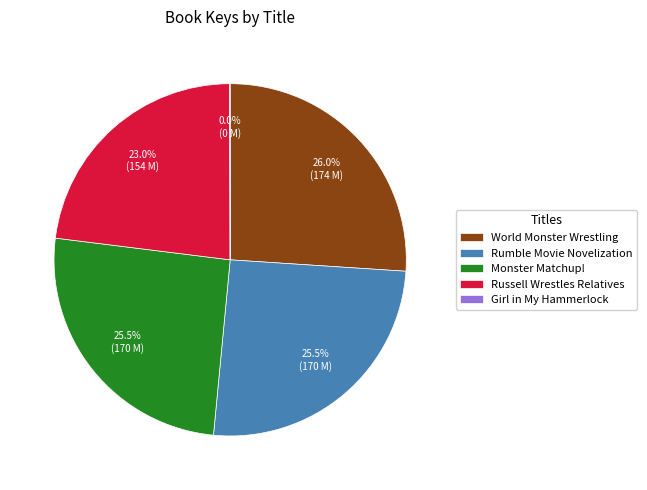

Which category has the biggest portion of the pie?

World Monster Wrestling